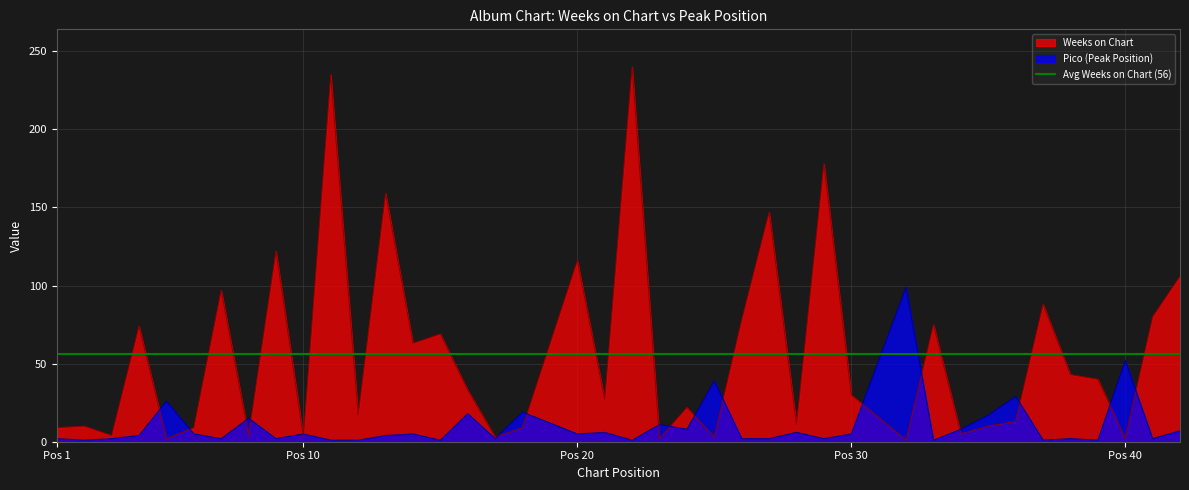

How many distinct data groups are displayed?

2